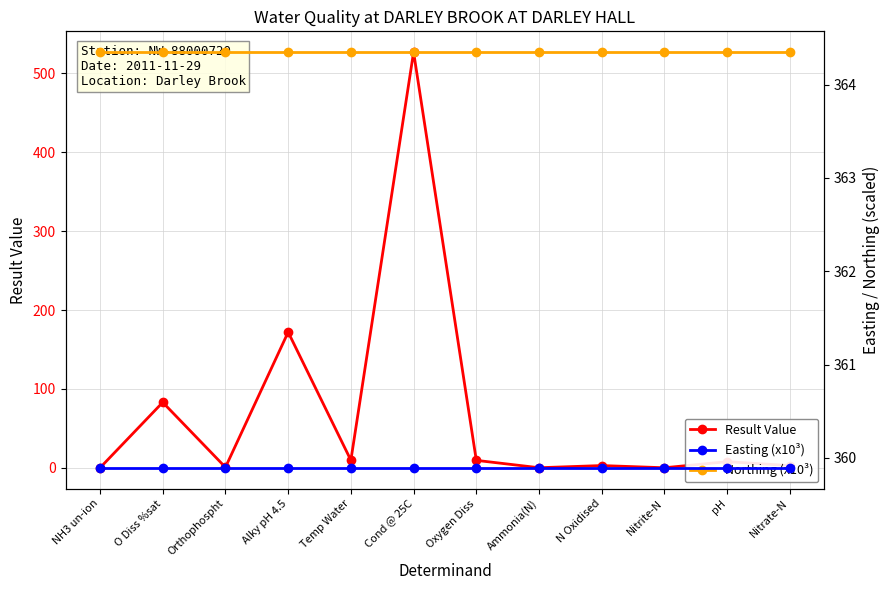

Reading right to left, extract all data points from this chart.

Result Value: Nitrate-N=2.8	pH=7.8	Nitrite-N=0.1	N Oxidised=2.9	Ammonia(N)=0.1	Oxygen Diss=9.4	Cond @ 25C=527.0	Temp Water=9.6	Alky pH 4.5=172.0	Orthophospht=0.6	O Diss %sat=83.0	NH3 un-ion=0.0
Easting (x10³): Nitrate-N=359.9	pH=359.9	Nitrite-N=359.9	N Oxidised=359.9	Ammonia(N)=359.9	Oxygen Diss=359.9	Cond @ 25C=359.9	Temp Water=359.9	Alky pH 4.5=359.9	Orthophospht=359.9	O Diss %sat=359.9	NH3 un-ion=359.9
Northing (x10³): Nitrate-N=364.3	pH=364.3	Nitrite-N=364.3	N Oxidised=364.3	Ammonia(N)=364.3	Oxygen Diss=364.3	Cond @ 25C=364.3	Temp Water=364.3	Alky pH 4.5=364.3	Orthophospht=364.3	O Diss %sat=364.3	NH3 un-ion=364.3